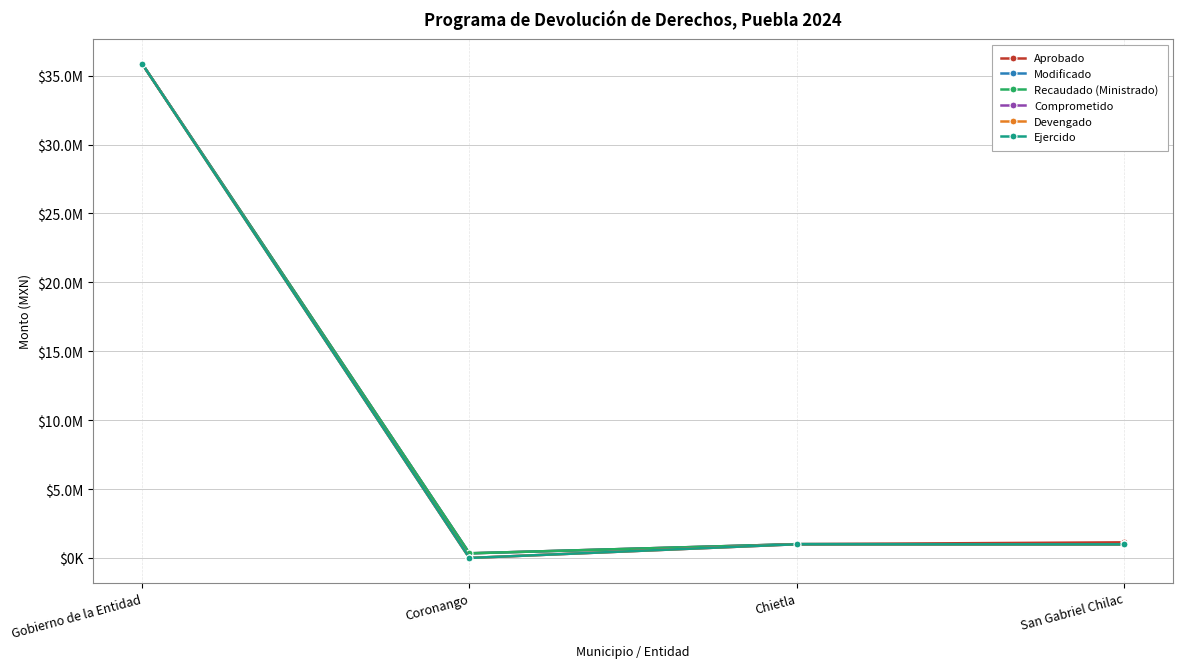

True or false: Ejercido and Modificado intersect in this chart.

False